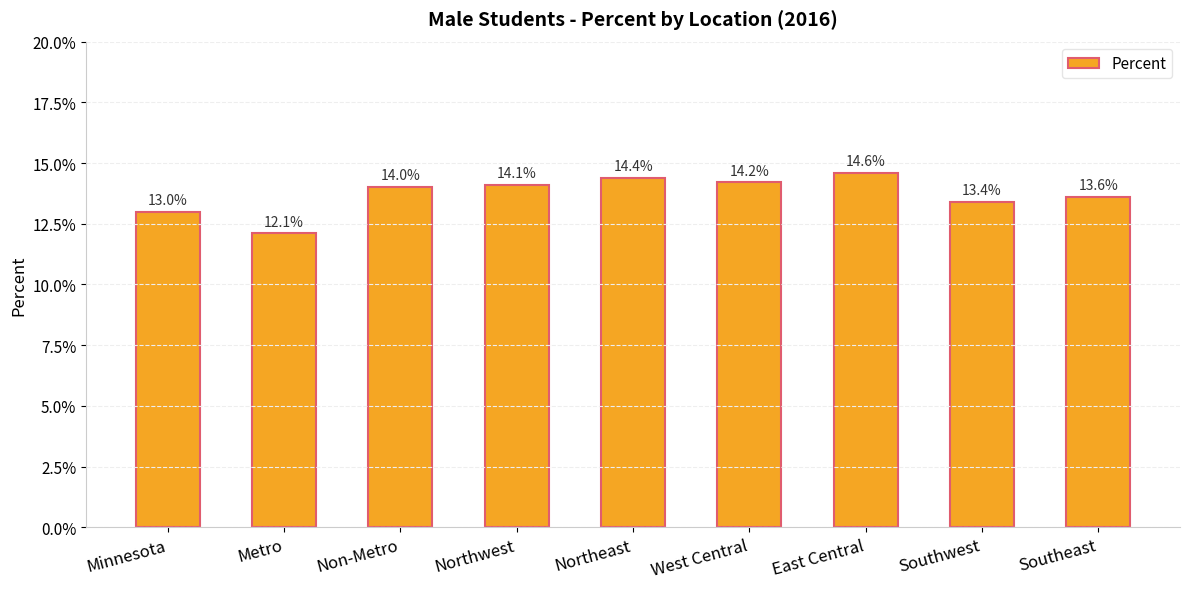

Is it true that the value at East Central is 0.1?

False